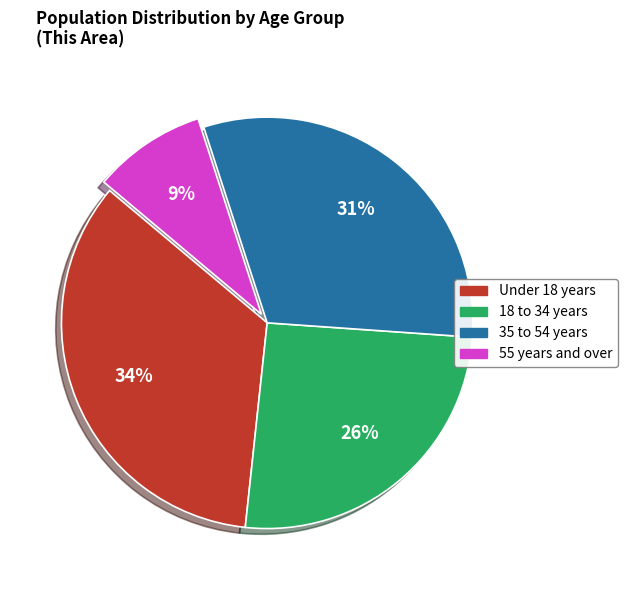

How many slices are in this pie chart?

4